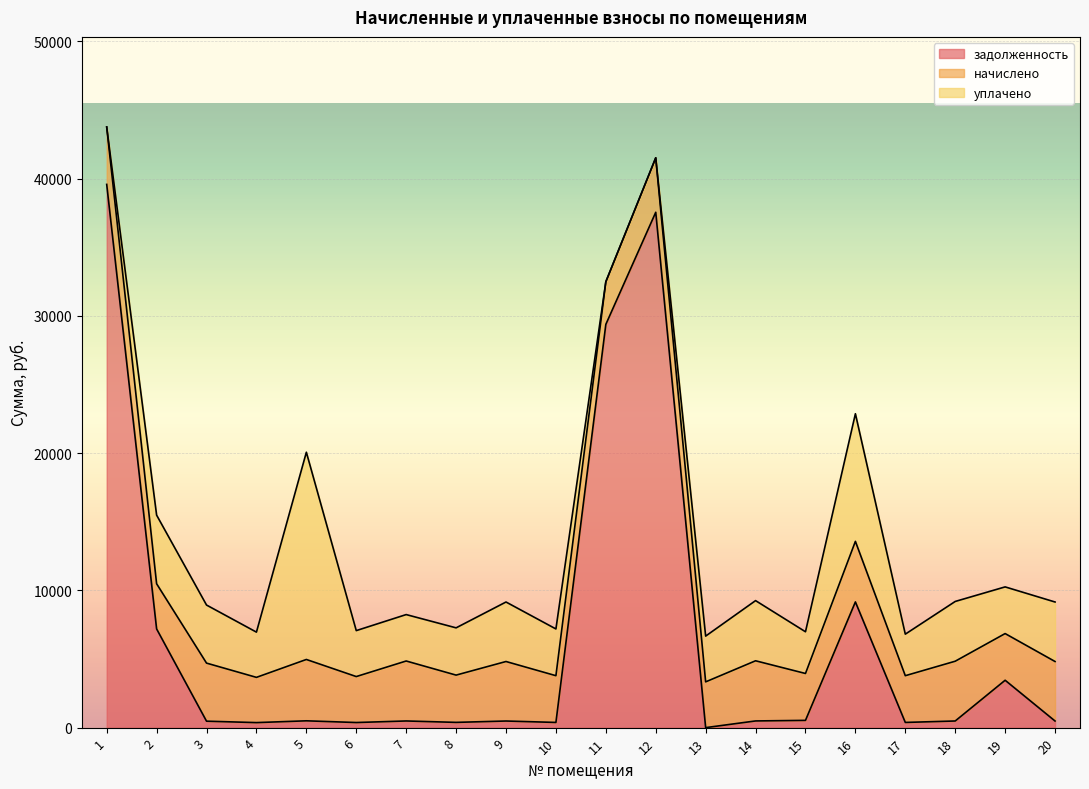

Reading right to left, transcribe all the data shown in this chart.

задолженность: 20=481.8	19=3452.6	18=483.9	17=378.4	16=9159.8	15=529.6	14=487.1	13=0.0	12=37550.8	11=29381.7	10=378.4	9=481.8	8=382.7	7=485.5	6=372.1	5=496.6	4=366.2	3=470.1	2=7191.2	1=39581.7
начислено: 20=4335.9	19=3401.0	18=4355.0	17=3405.8	16=4412.2	15=3415.3	14=4383.6	13=3334.2	12=3968.6	11=3105.3	10=3405.8	9=4335.9	8=3443.9	7=4369.3	6=3348.5	5=4469.5	4=3296.1	3=4231.0	2=3291.3	1=4183.3
уплачено: 20=4335.9	19=3401.0	18=4355.0	17=3027.4	16=9300.0	15=3040.0	14=4383.6	13=3335.1	12=0.0	11=0.0	10=3405.8	9=4335.9	8=3443.9	7=3382.5	6=3348.5	5=15100.7	4=3296.1	3=4231.0	2=5000.0	1=0.0